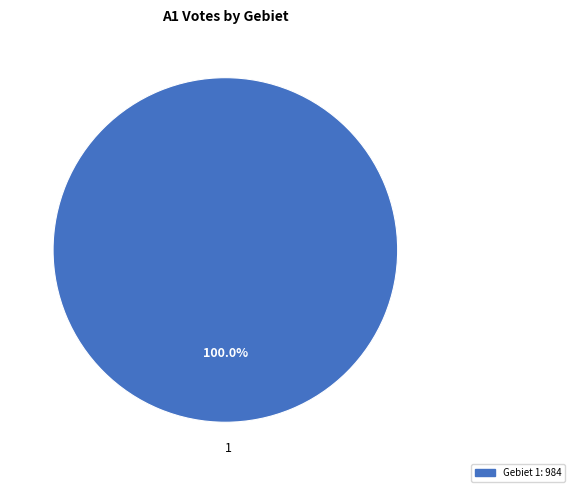

Does any single category account for the majority?

Yes